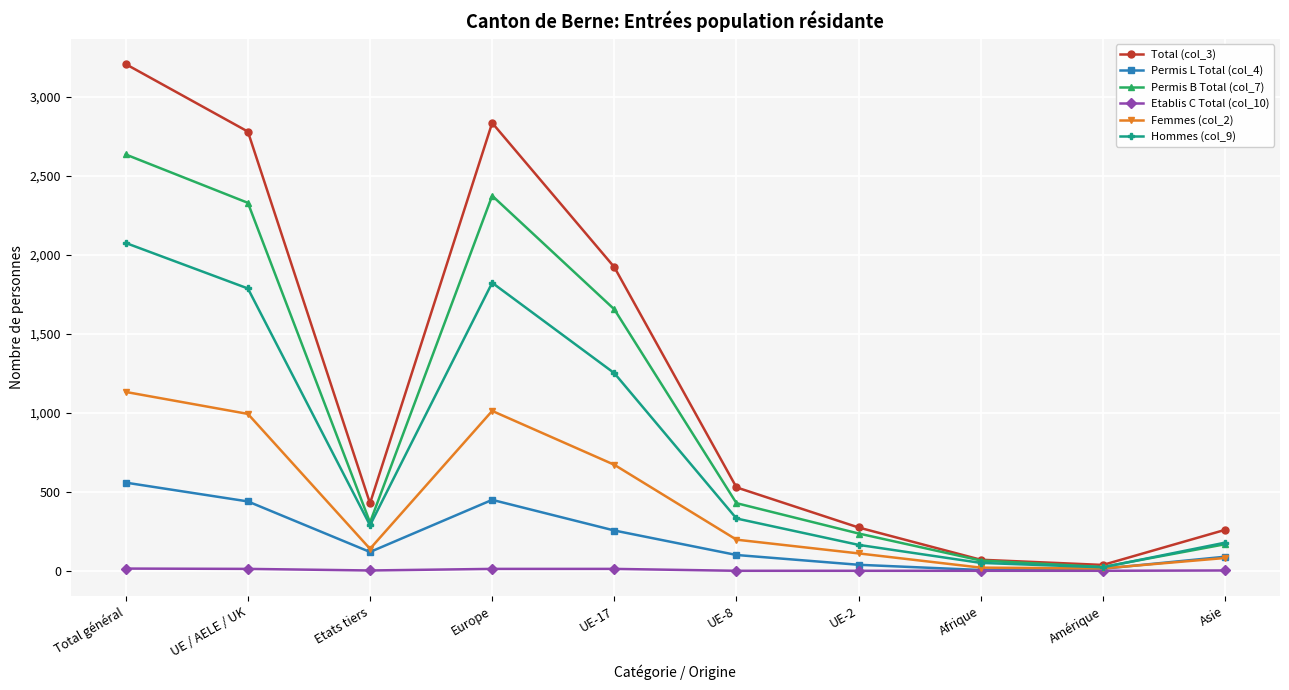

Is this an area chart (filled region under the line)?

No